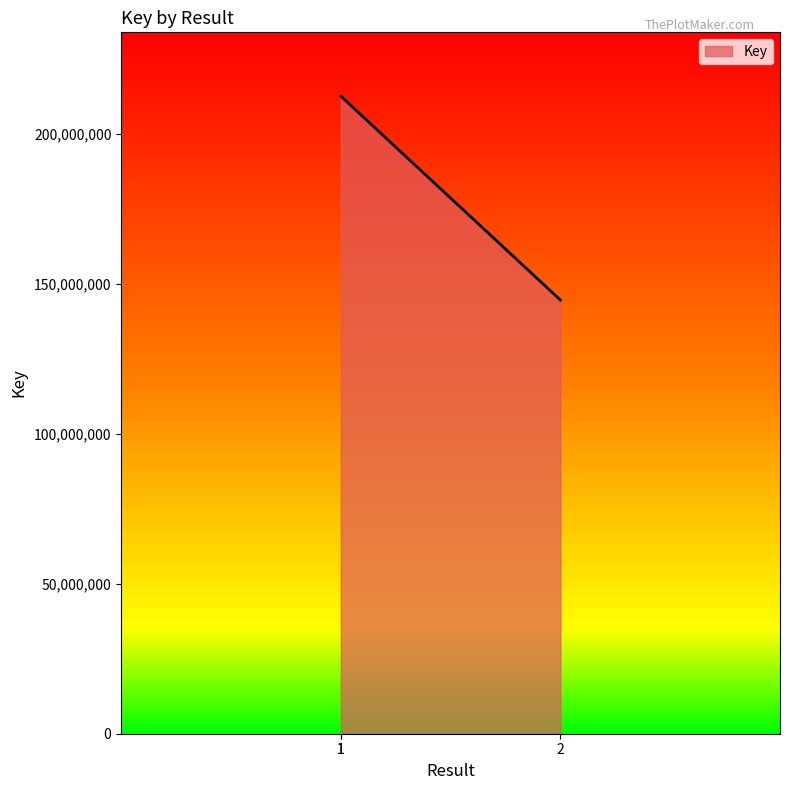

What is the smallest value displayed?

144519254